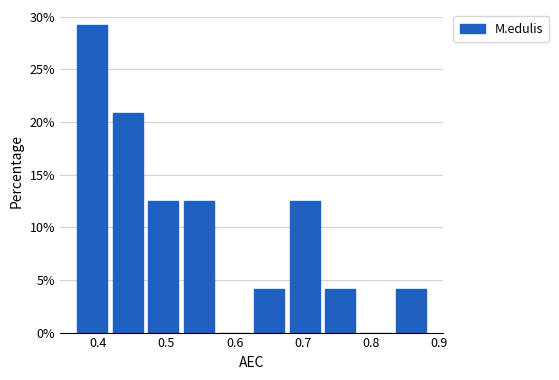

Over which range of the x-axis is the bar tallest?

0.37 to 0.42